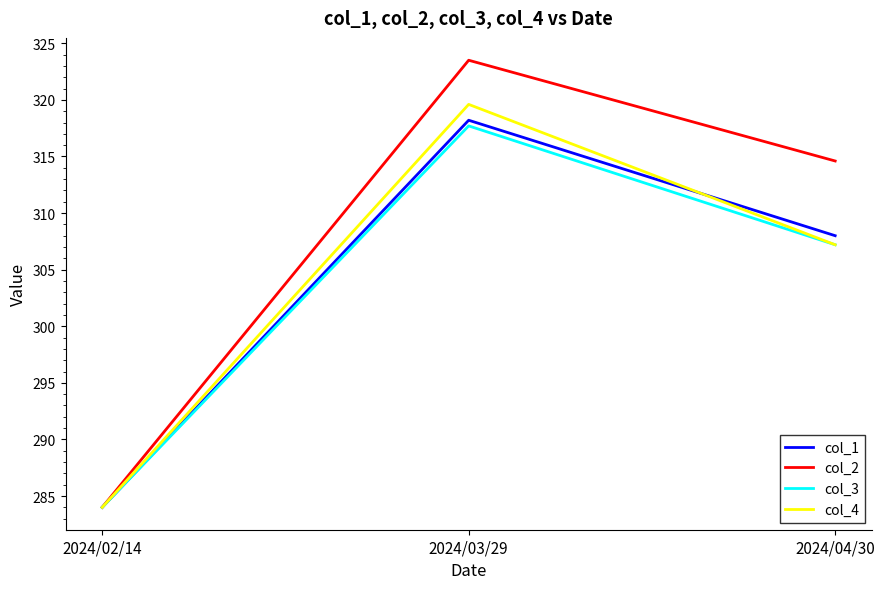

Which category has the highest value across all series?

2024/03/29